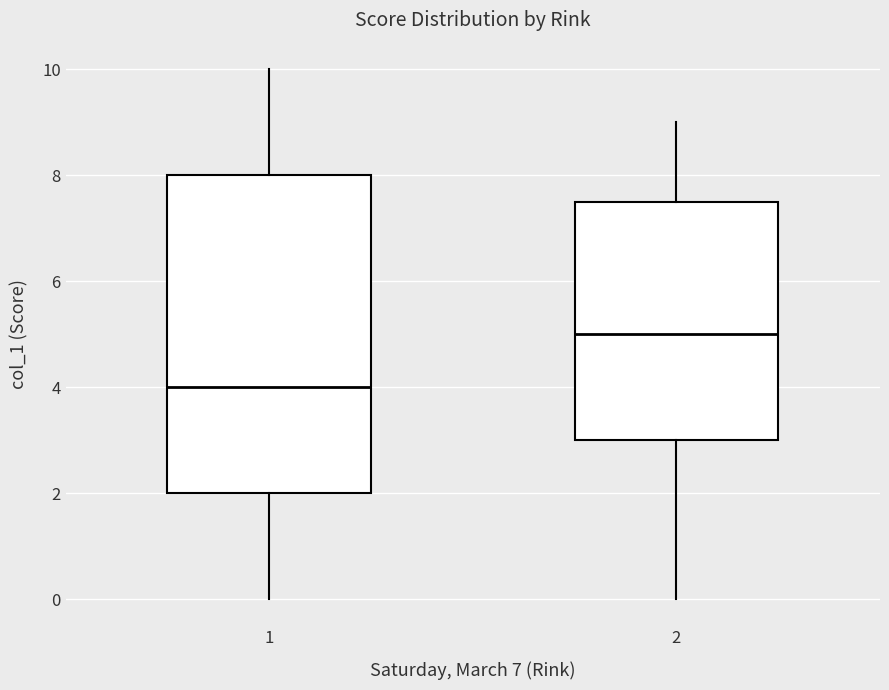

Which box has the lowest median line?

1